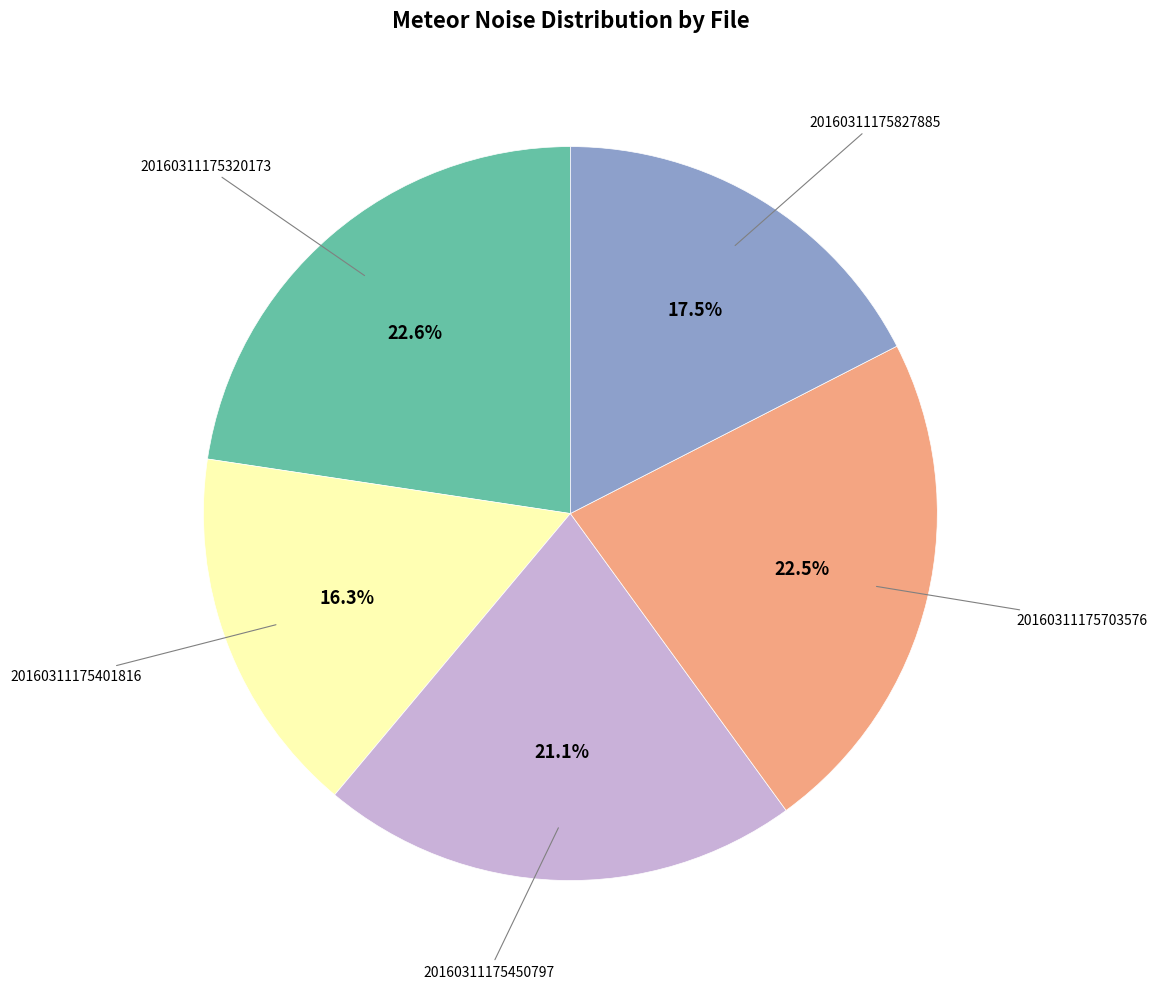

Is there any slice that represents more than half of the pie?

No